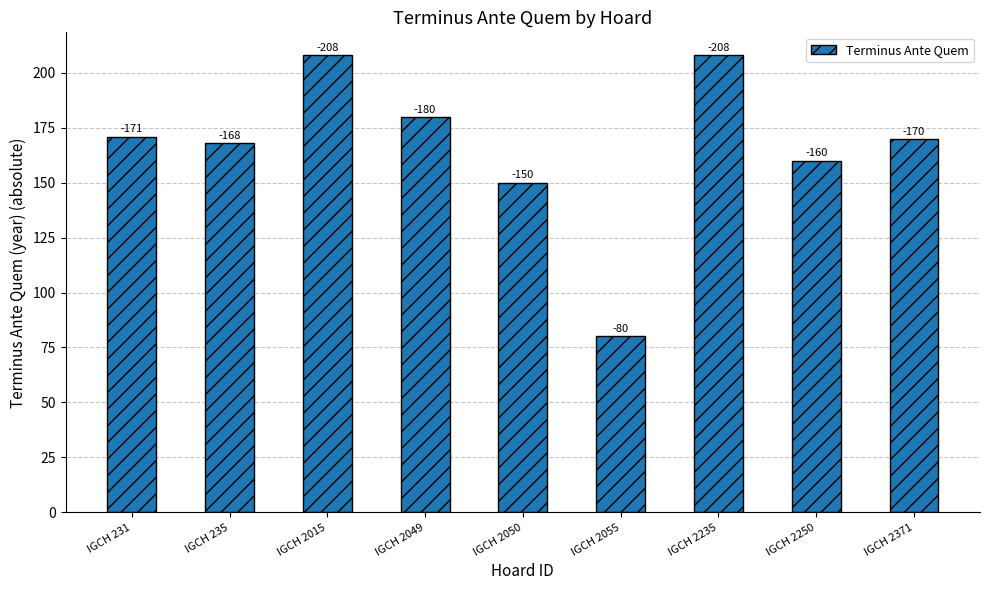

How many bars are there in total?

9